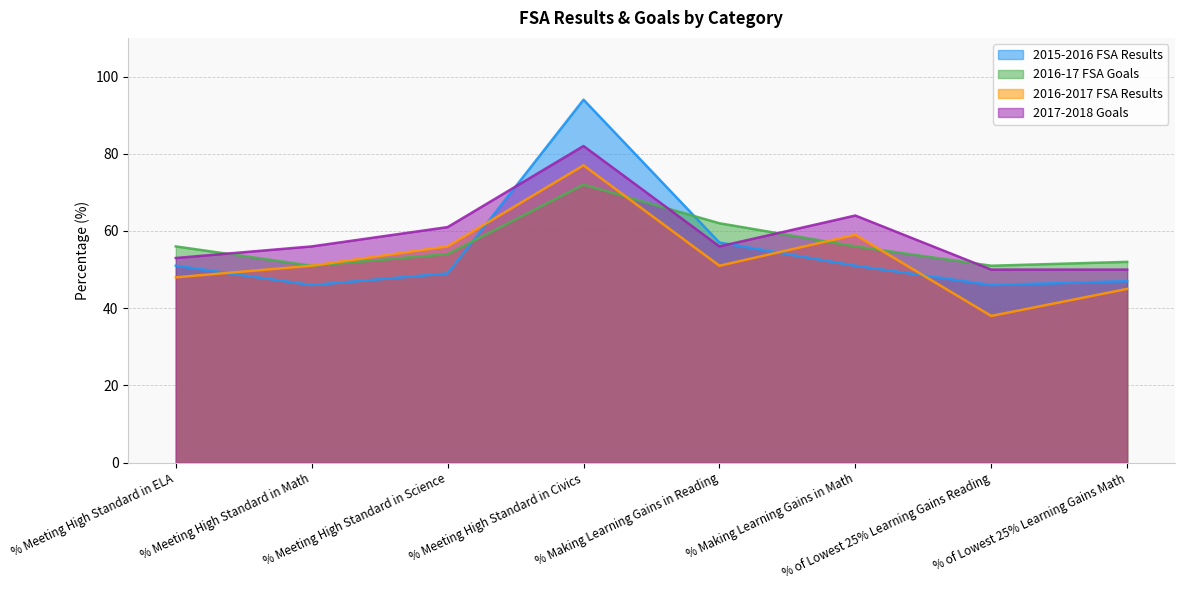

Does the chart have visible grid lines?

Yes